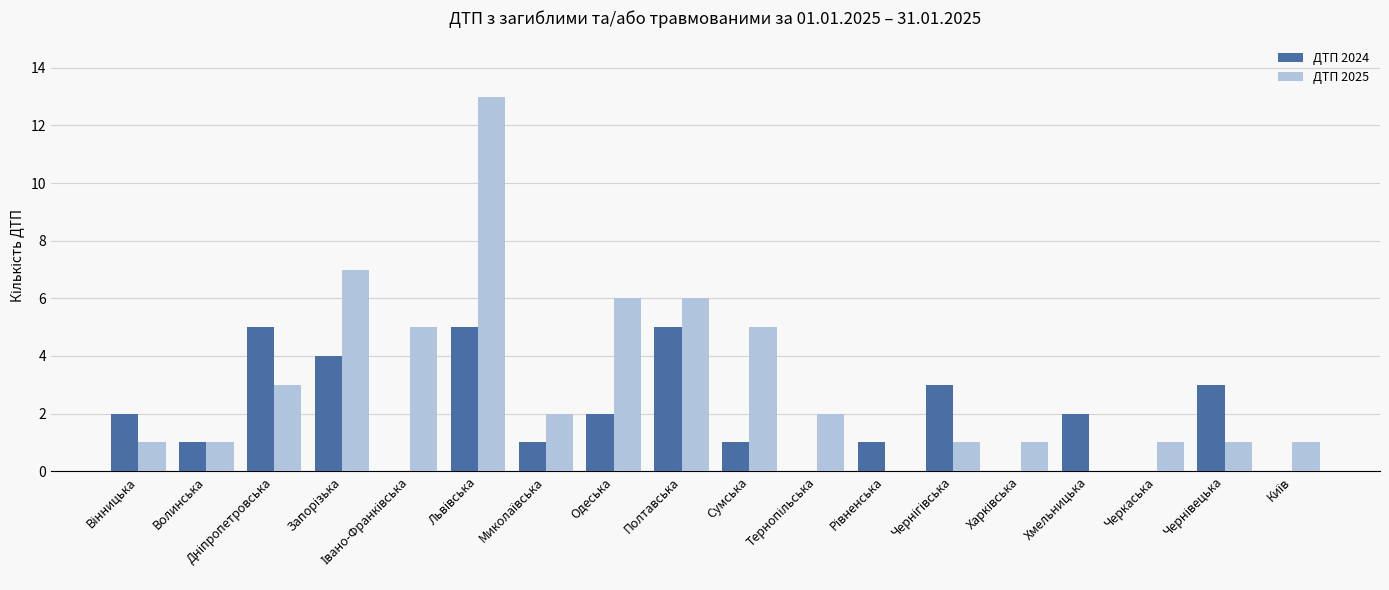

What is the maximum value for ДТП 2024?

5